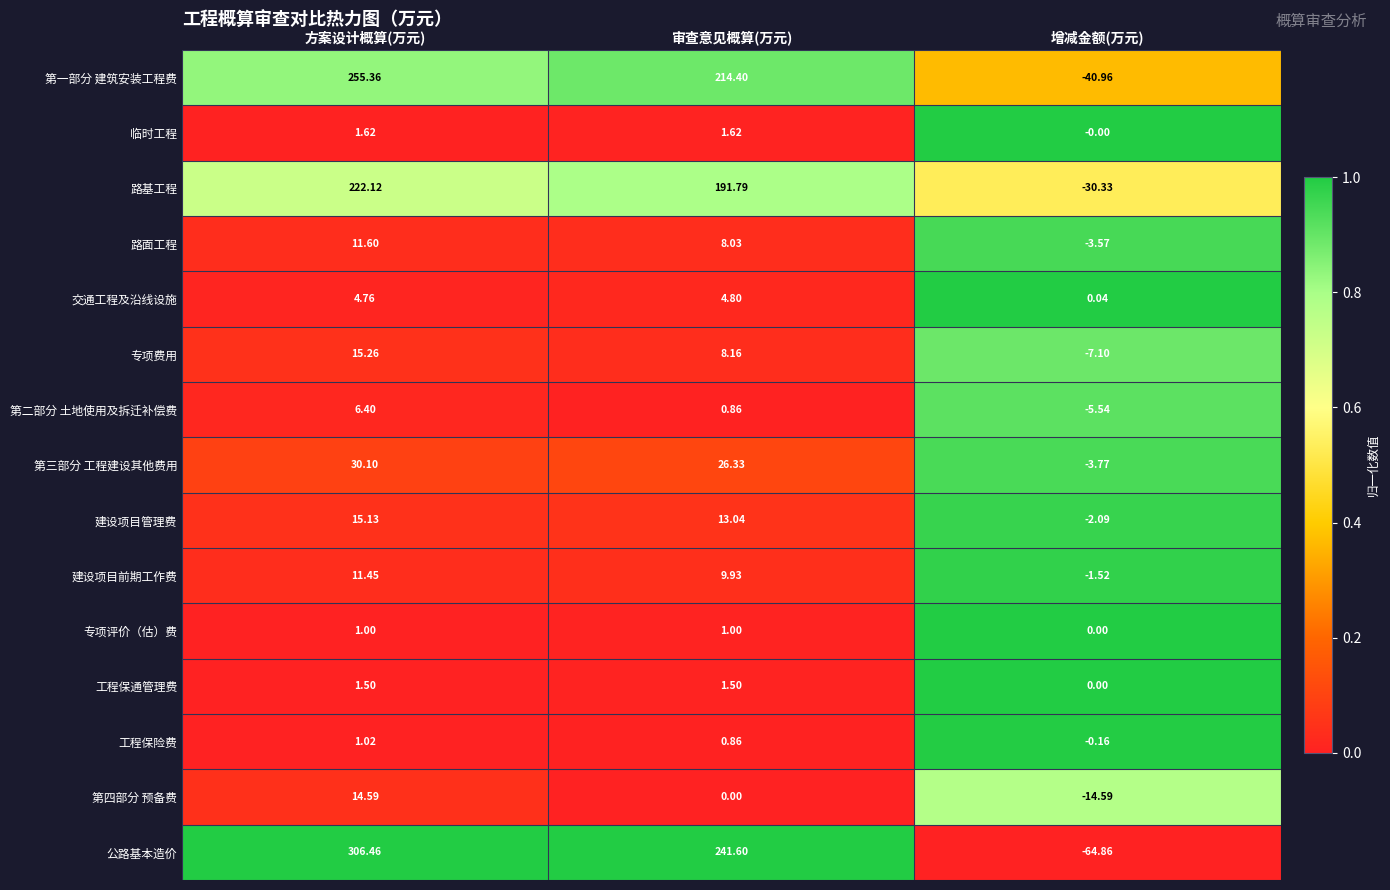

Which series has the widest spread of values?

公路基本造价